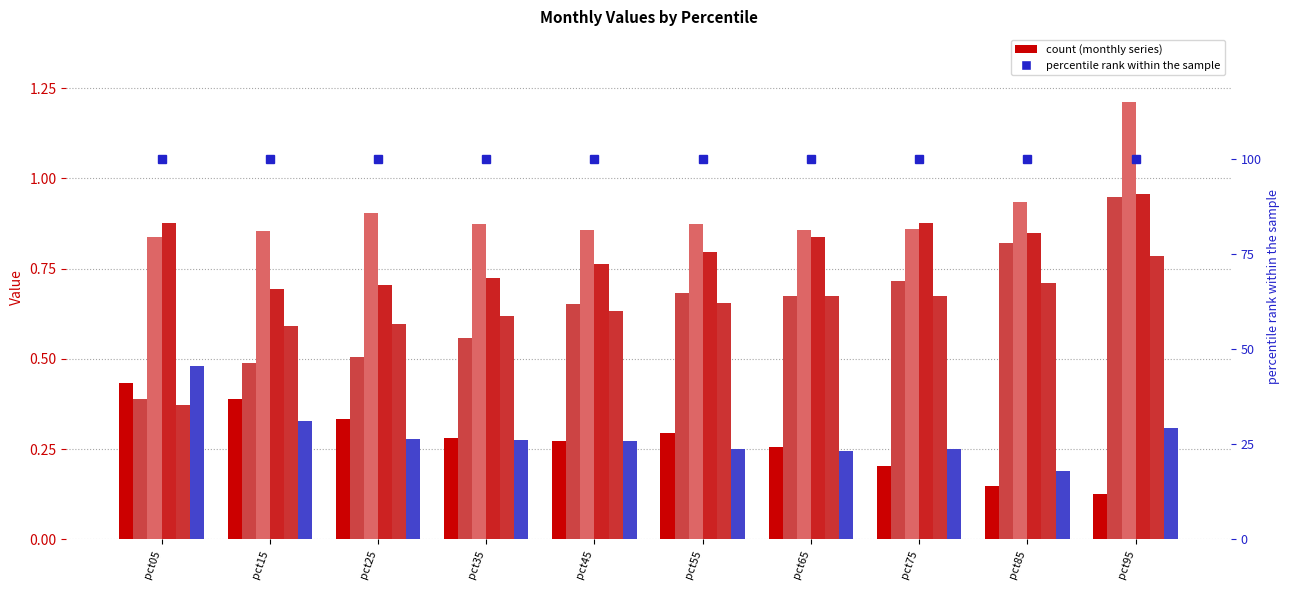

What is the average value of the May series?

0.6